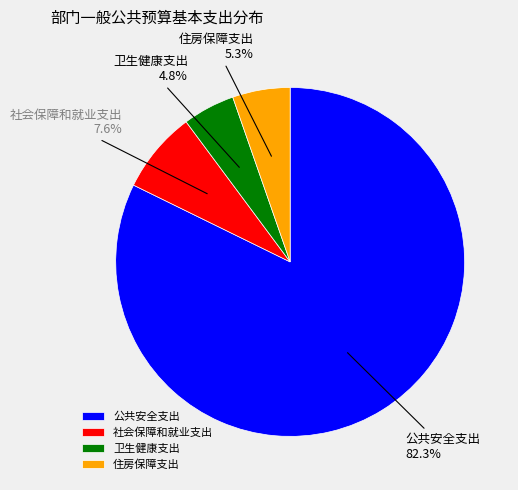

Between 住房保障支出 and 卫生健康支出, which is larger?

住房保障支出